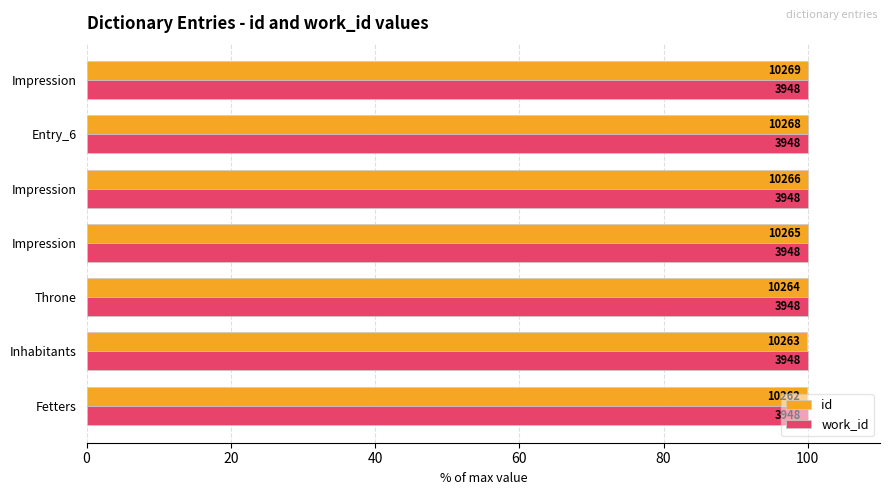

What is the value of the id bar at the 5th from the left?

100.0